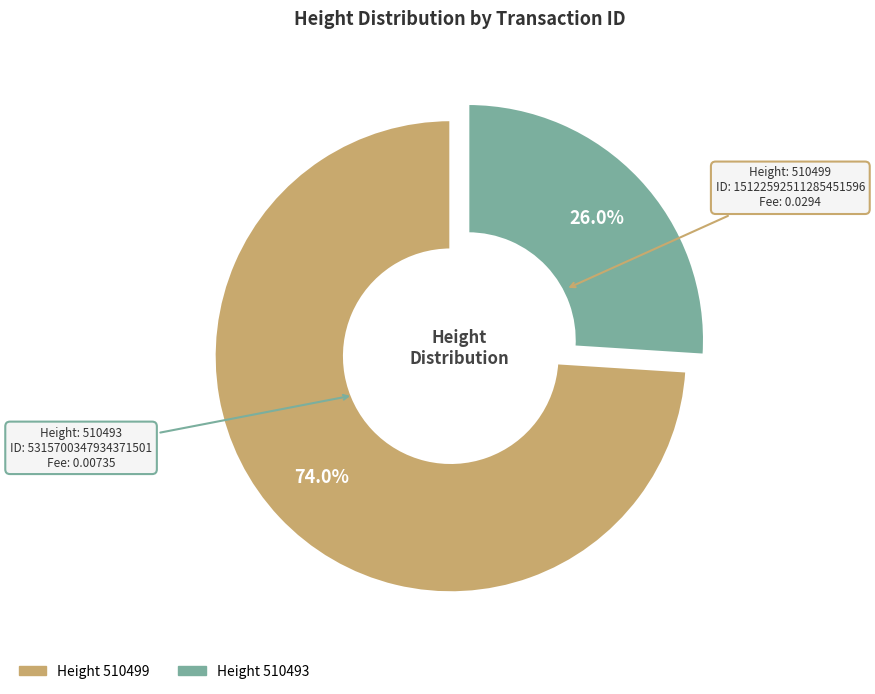

Does any single category account for the majority?

Yes